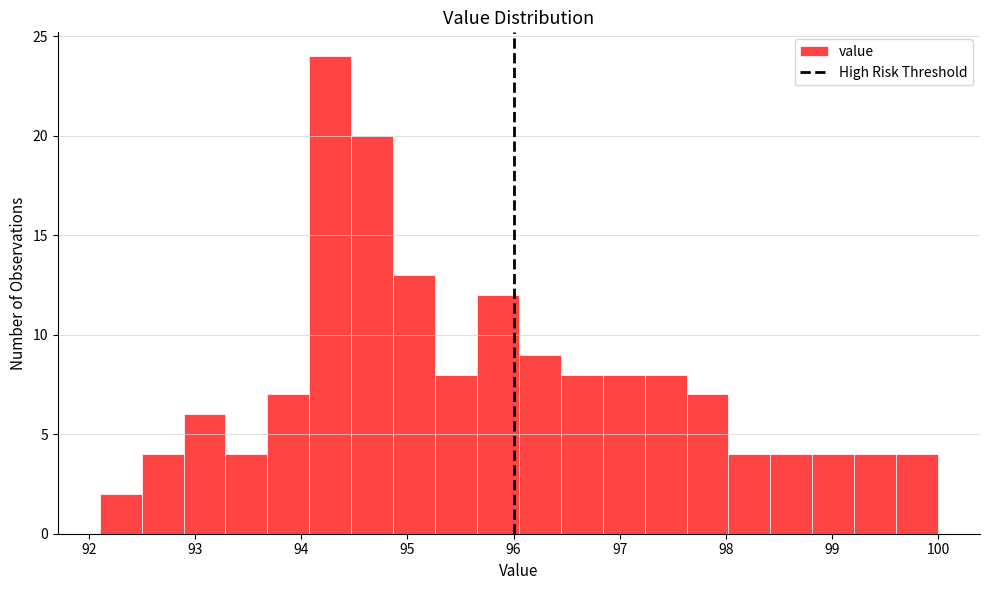

Read against the x-axis, roughly where is the centre of the tallest bar?

94.3